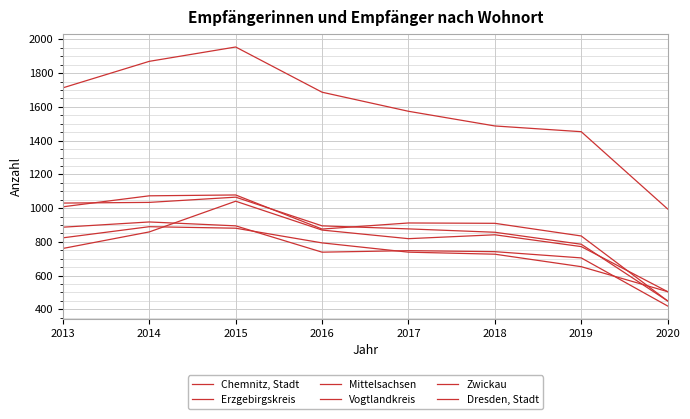

How many lines are shown in the chart?

6